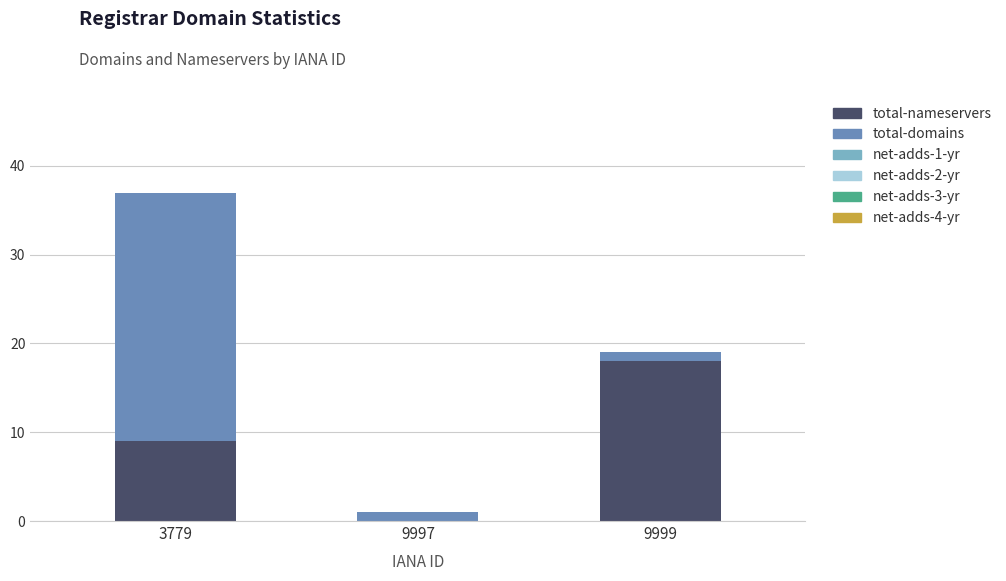

At which category is the sum across all series the highest?

3779